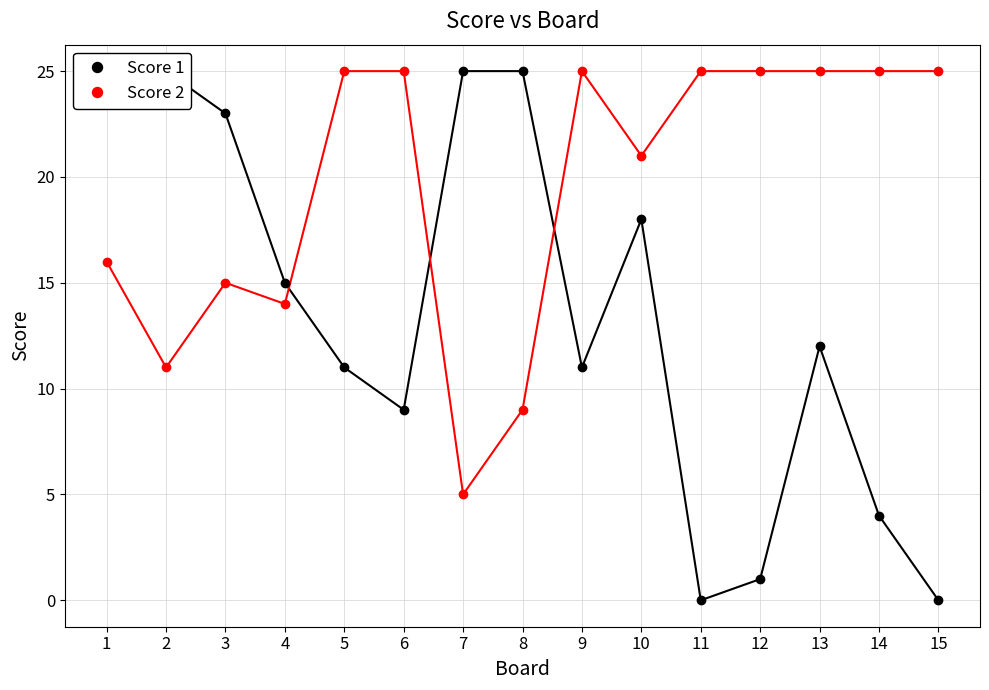

True or false: Score 1 has more than 1 points higher than both neighbors.

True